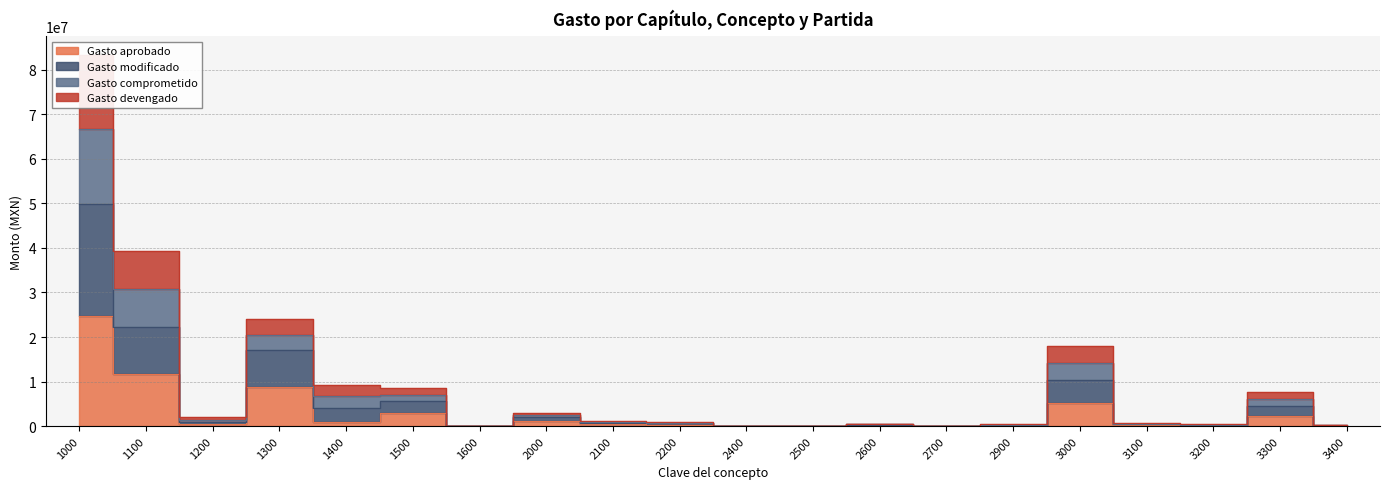

Reading right to left, extract all data points from this chart.

Gasto aprobado: 61500	2230000	163000	202600	5121800	102500	16000	180000	40936	19400	319400	376700	1054936	0	2892697	985795	8685592	500000	11742916	24807000
Gasto modificado: 126908	4553746	269500	408680	10269003	204525	35872	360000	74965	37153	623417	708165	2044097	21610	5544461	4071984	17000714	1000000	22219103	49857872
Gasto comprometido: 249050	7627852	415572	689056	17924889	390995	59738	536208	74965	51767	850471	1054139	3018283	64830	8655619	9339020	24012242	1969056	39230099	83272866
Gasto devengado: 187979	6090799	342536	548868	14096946	297760	47805	448104	74965	44460	736944	881152	2531190	43220	7100040	6705502	20506478	1484528	30724601	66565369